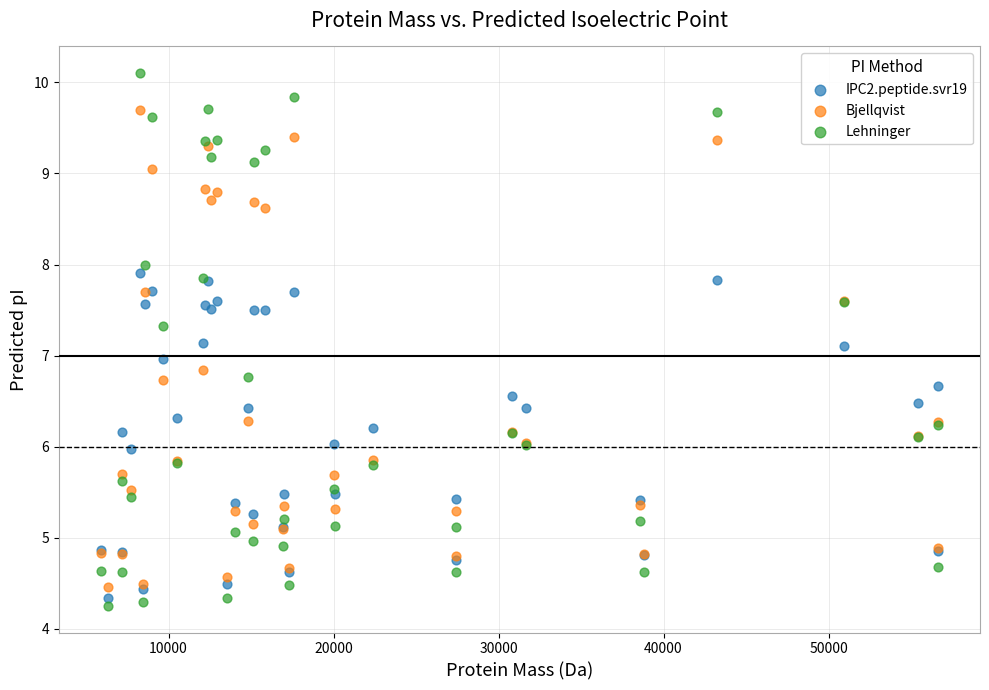

Which series contains the highest Y value?

Lehninger